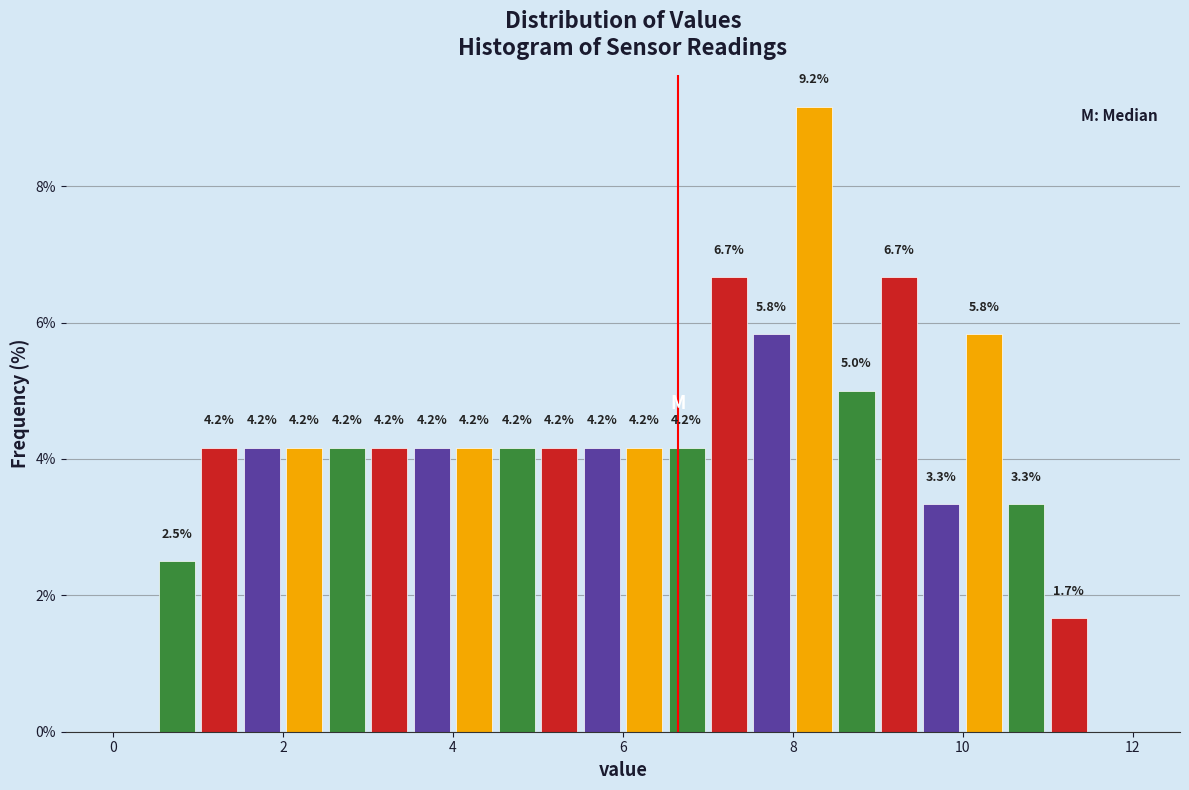

Around what value on the x-axis is the tallest bar? Give the approximate position of its centre, as read against the axis.

8.2